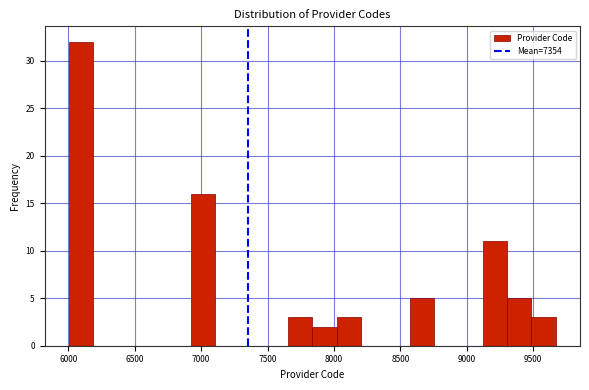

Read against the x-axis, roughly where is the centre of the tallest bar?

6100